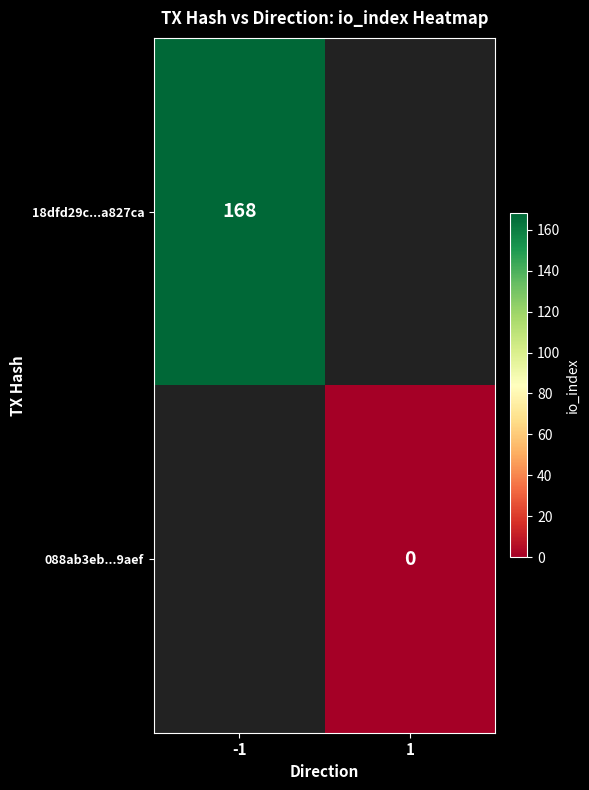

The 18dfd29c...a827ca series shows 168 at -1. True or false?

True